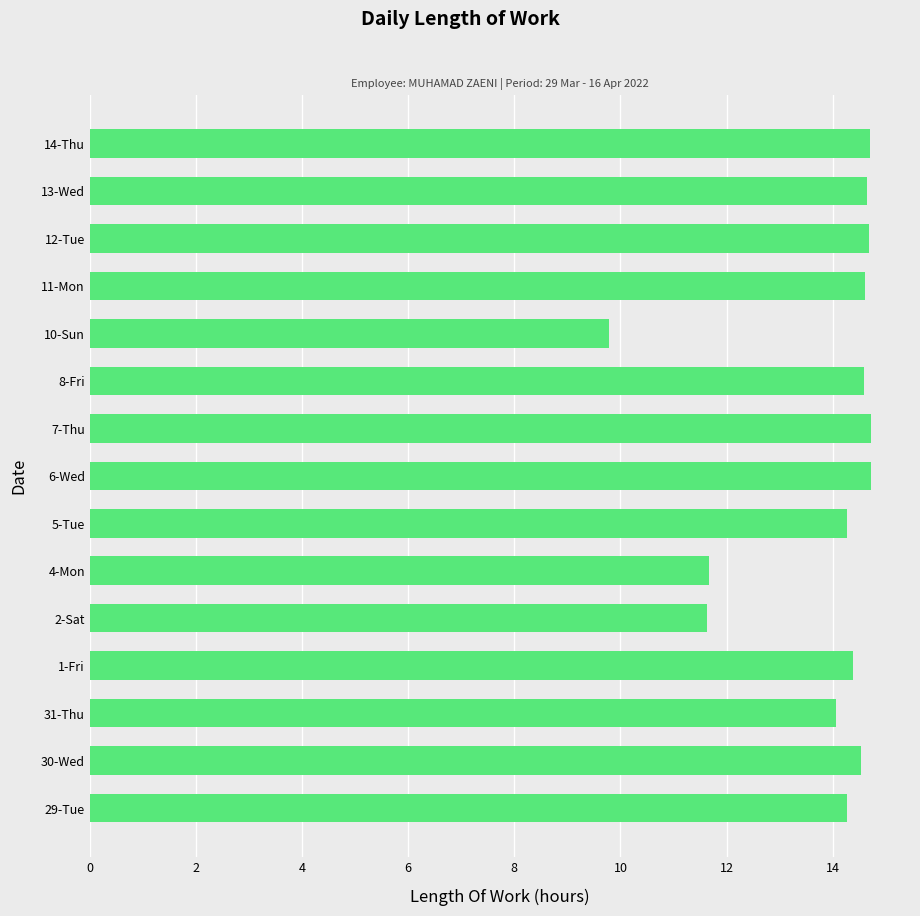

At which category does the chart reach its minimum across all series?

10-Sun